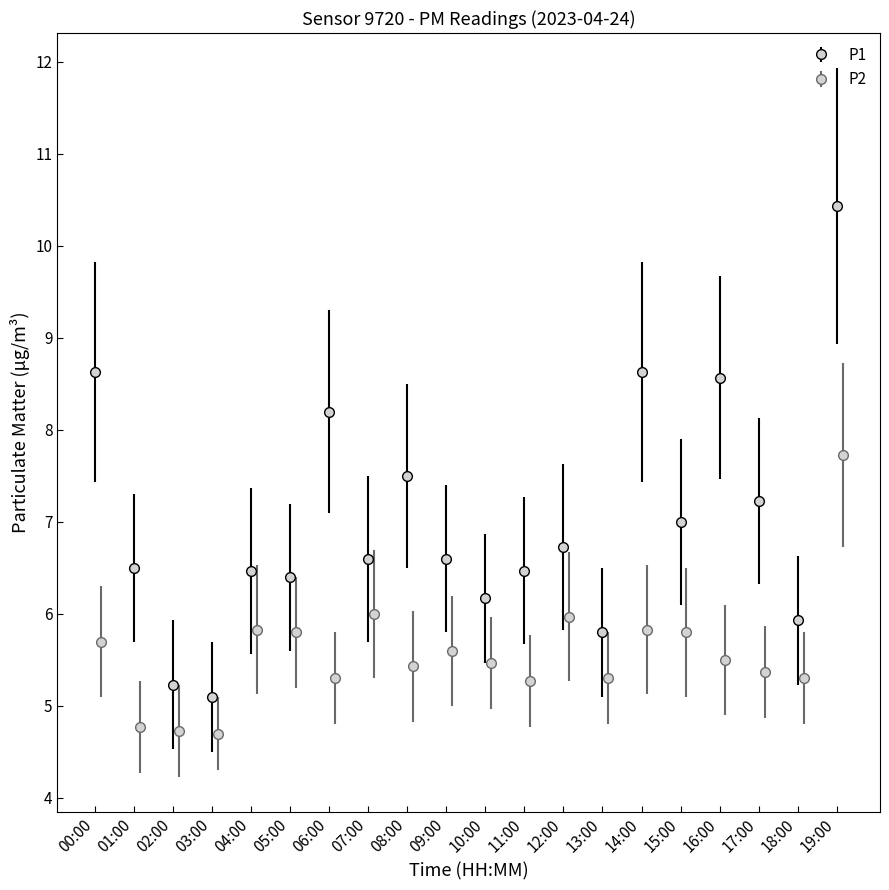

At which label does P1 reach its peak?

19:00